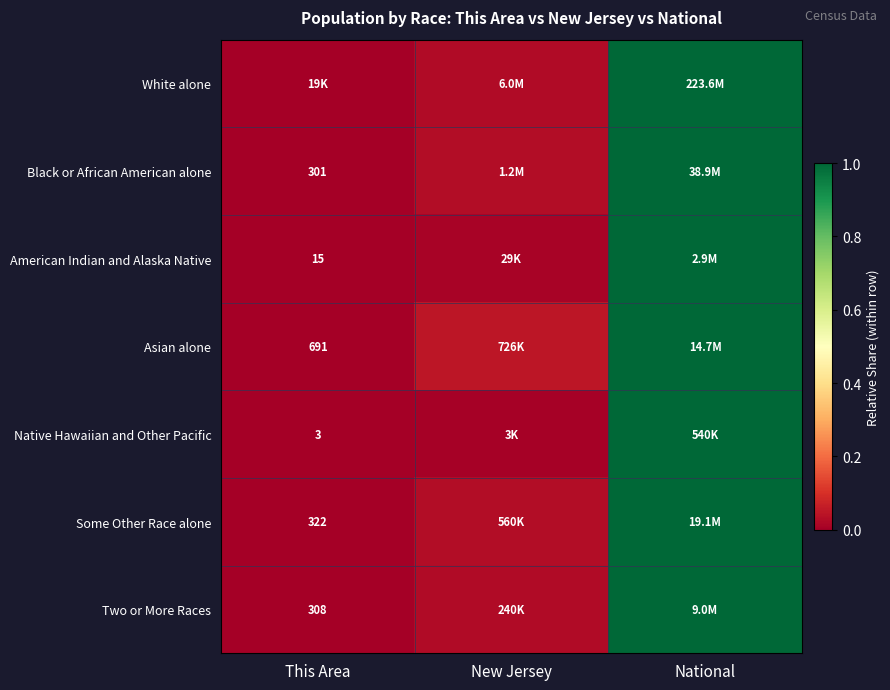

Is the value of Black or African American alone at This Area greater than the value of Native Hawaiian and Other Pacific at This Area?

Yes